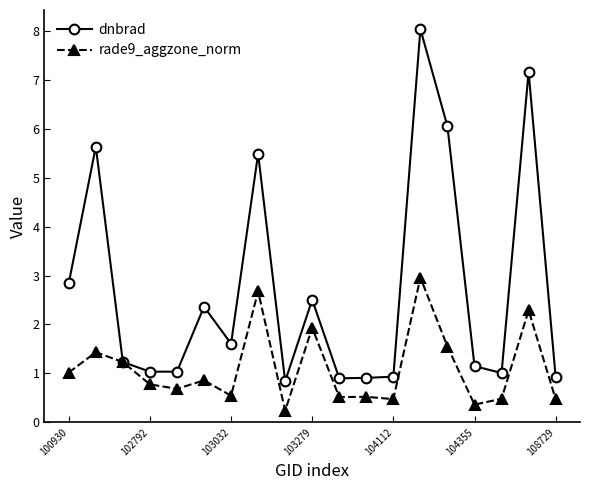

What is the value of the dnbrad point at the 5th from the left?

1.0